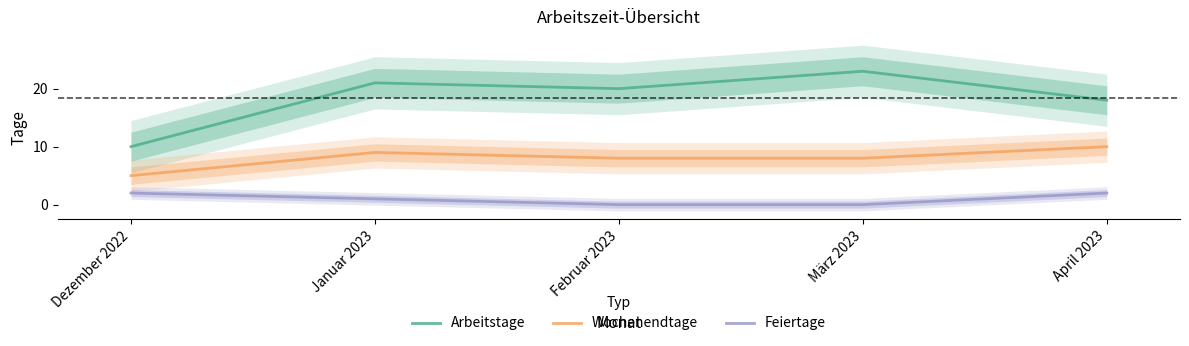

List the series in order of their overall mean, highest first.

Arbeitstage, Wochenendtage, Feiertage